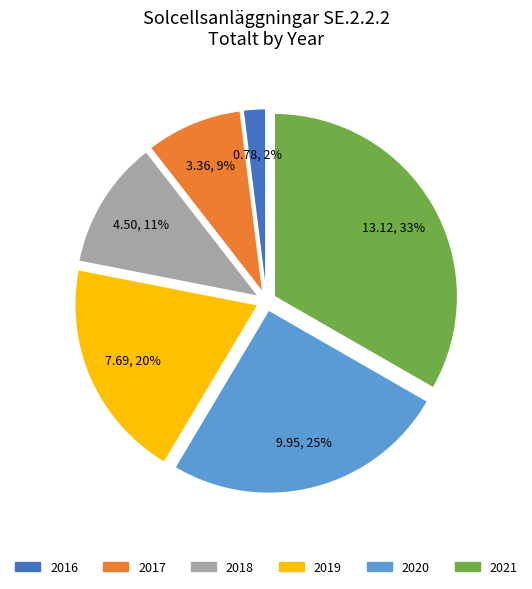

How many slices are in this pie chart?

6